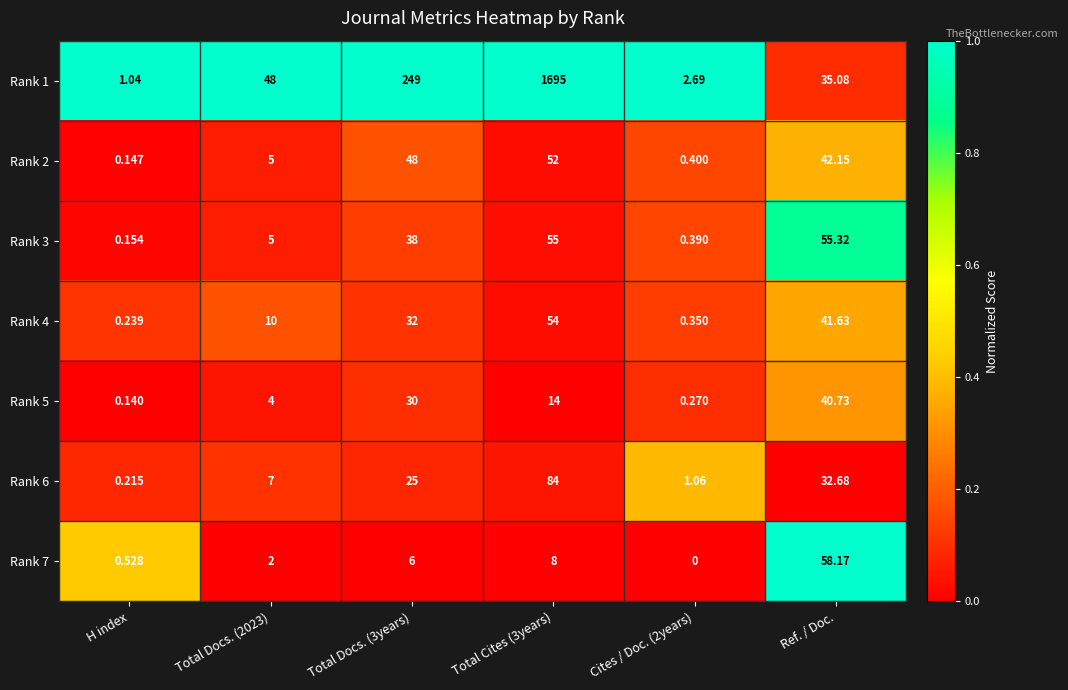

At which label does Rank 3 reach its minimum?

H index